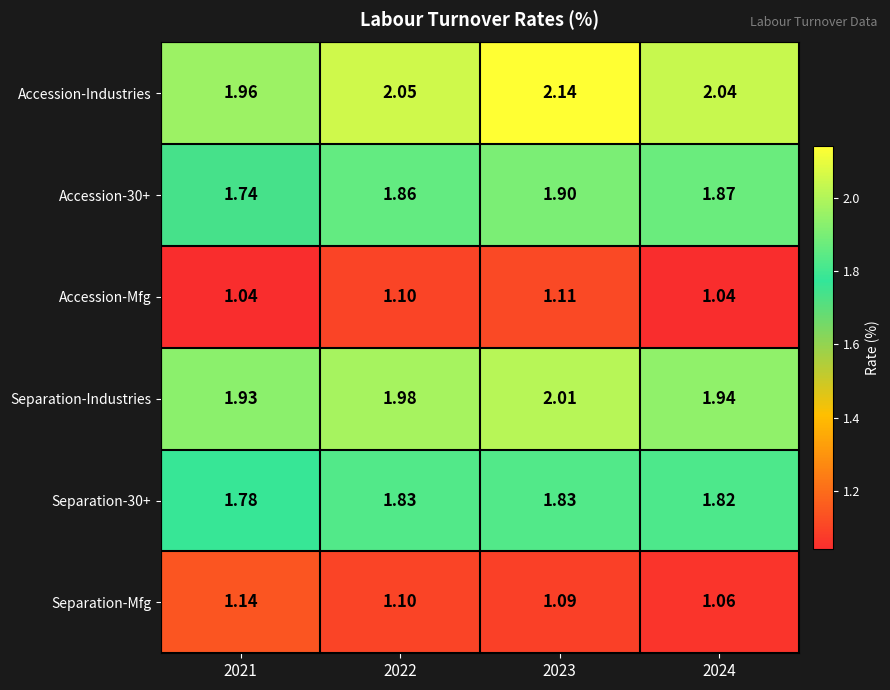

Which series has the largest total across all categories?

Accession-Industries